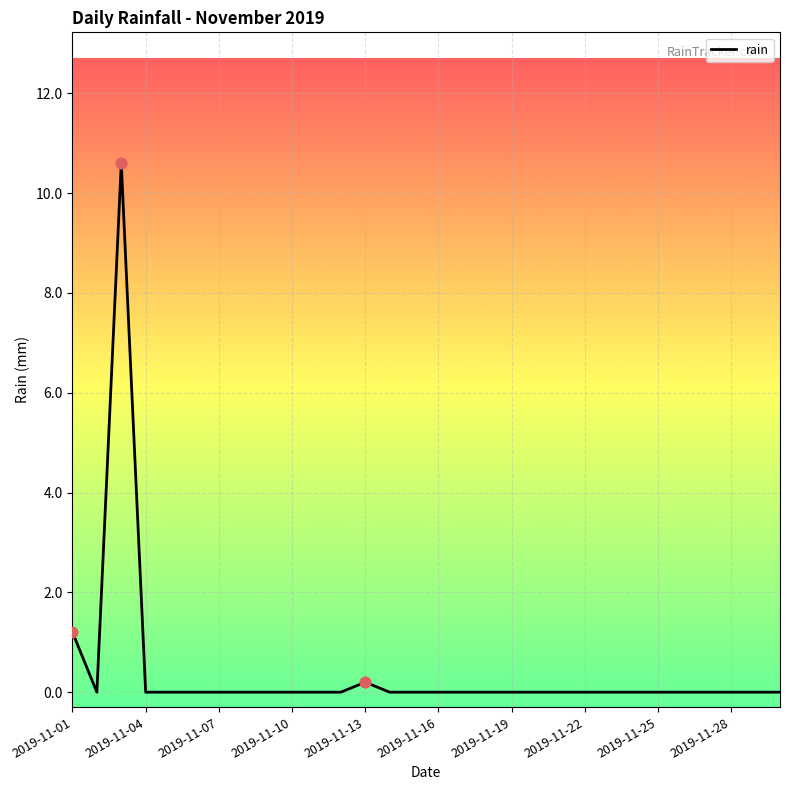

What is the difference between the maximum and minimum values?

10.6